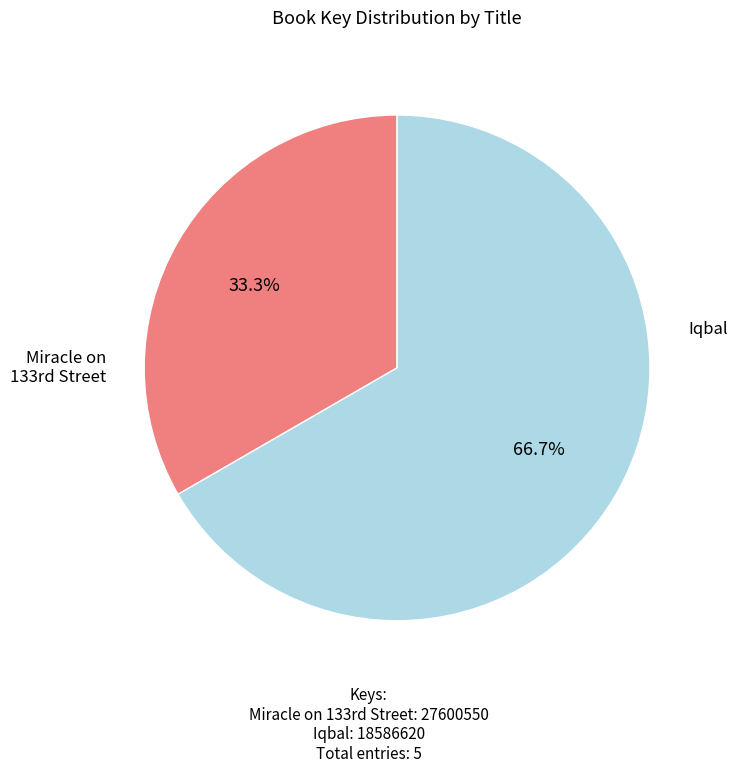

Does any single category account for the majority?

Yes